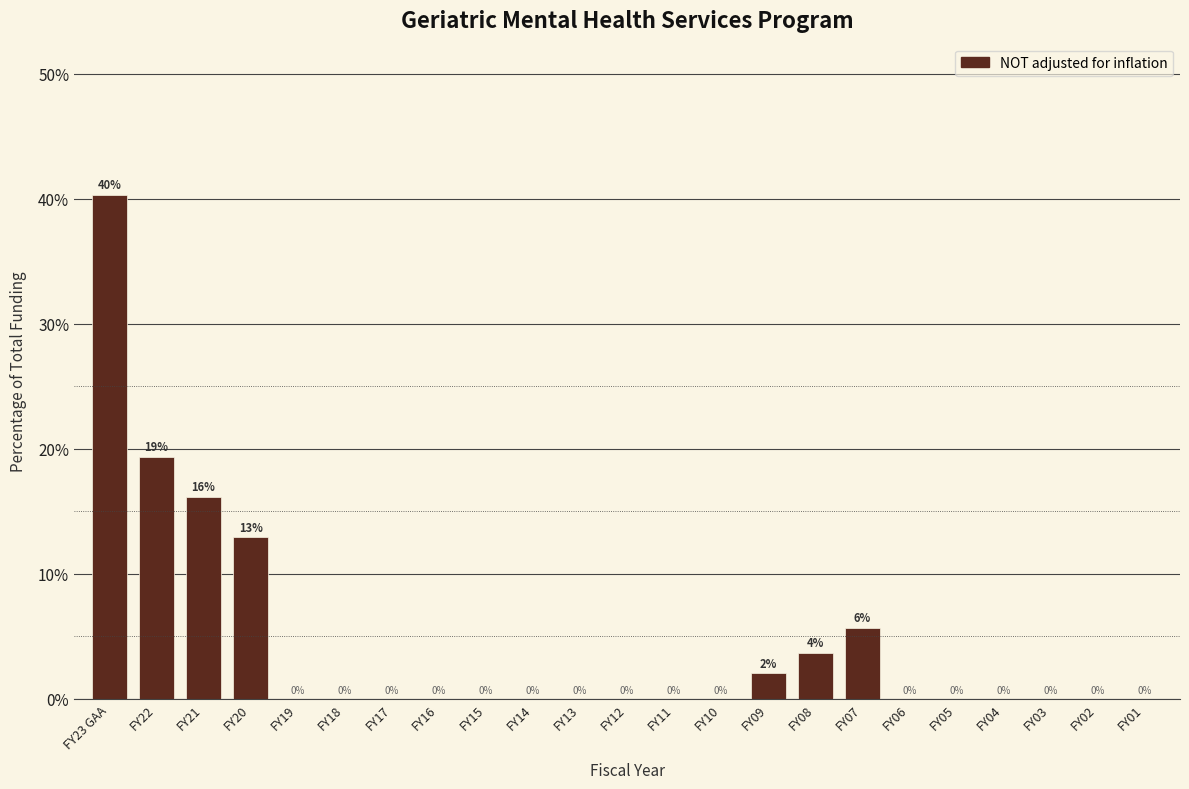

At which label is the value closest to 20?

FY22